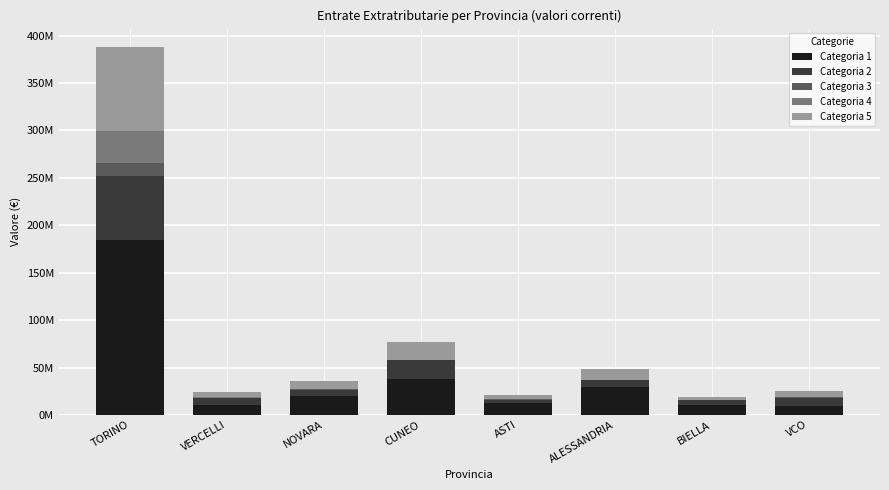

At which label is Categoria 5 closest to 46209971?

CUNEO